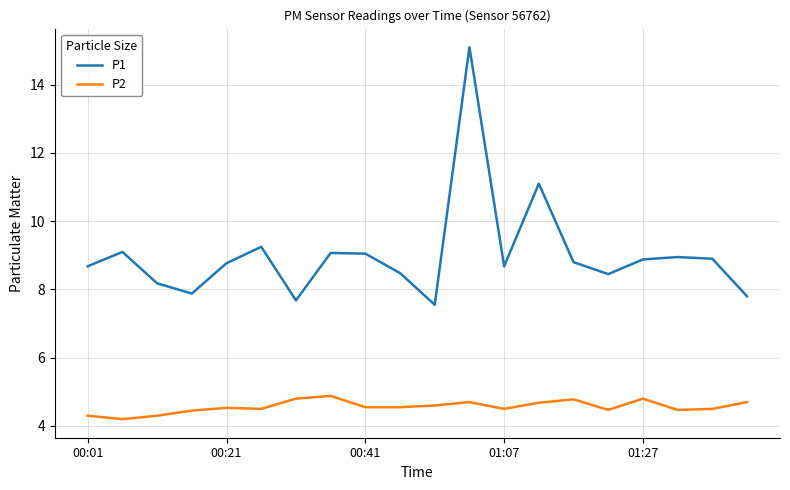

How many values in the P1 series are below 8?

4